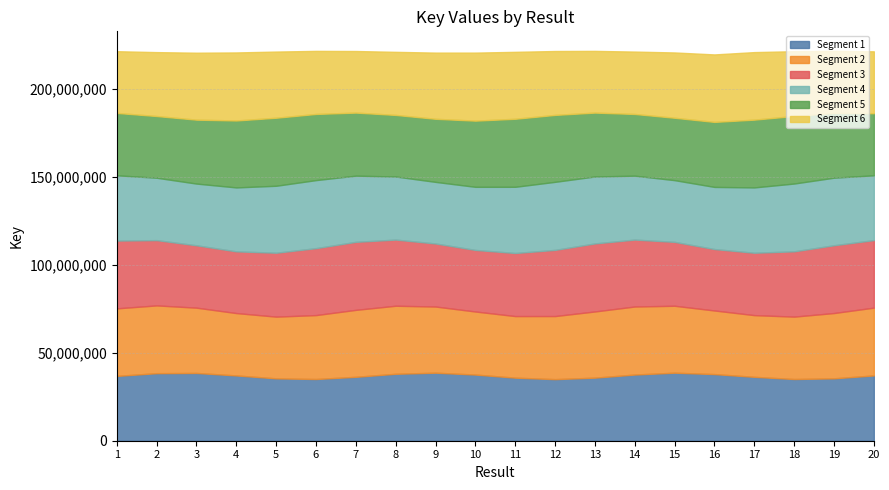

Does the chart display data point markers on the line(s)?

No